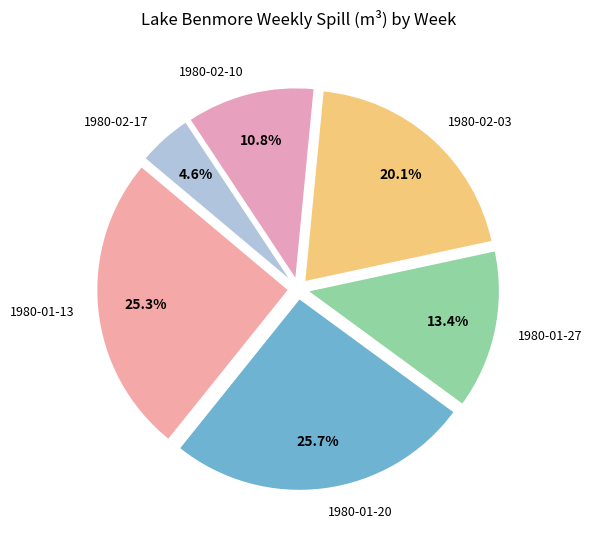

What is the total percentage of 1980-01-20 and 1980-01-27?

39.1%